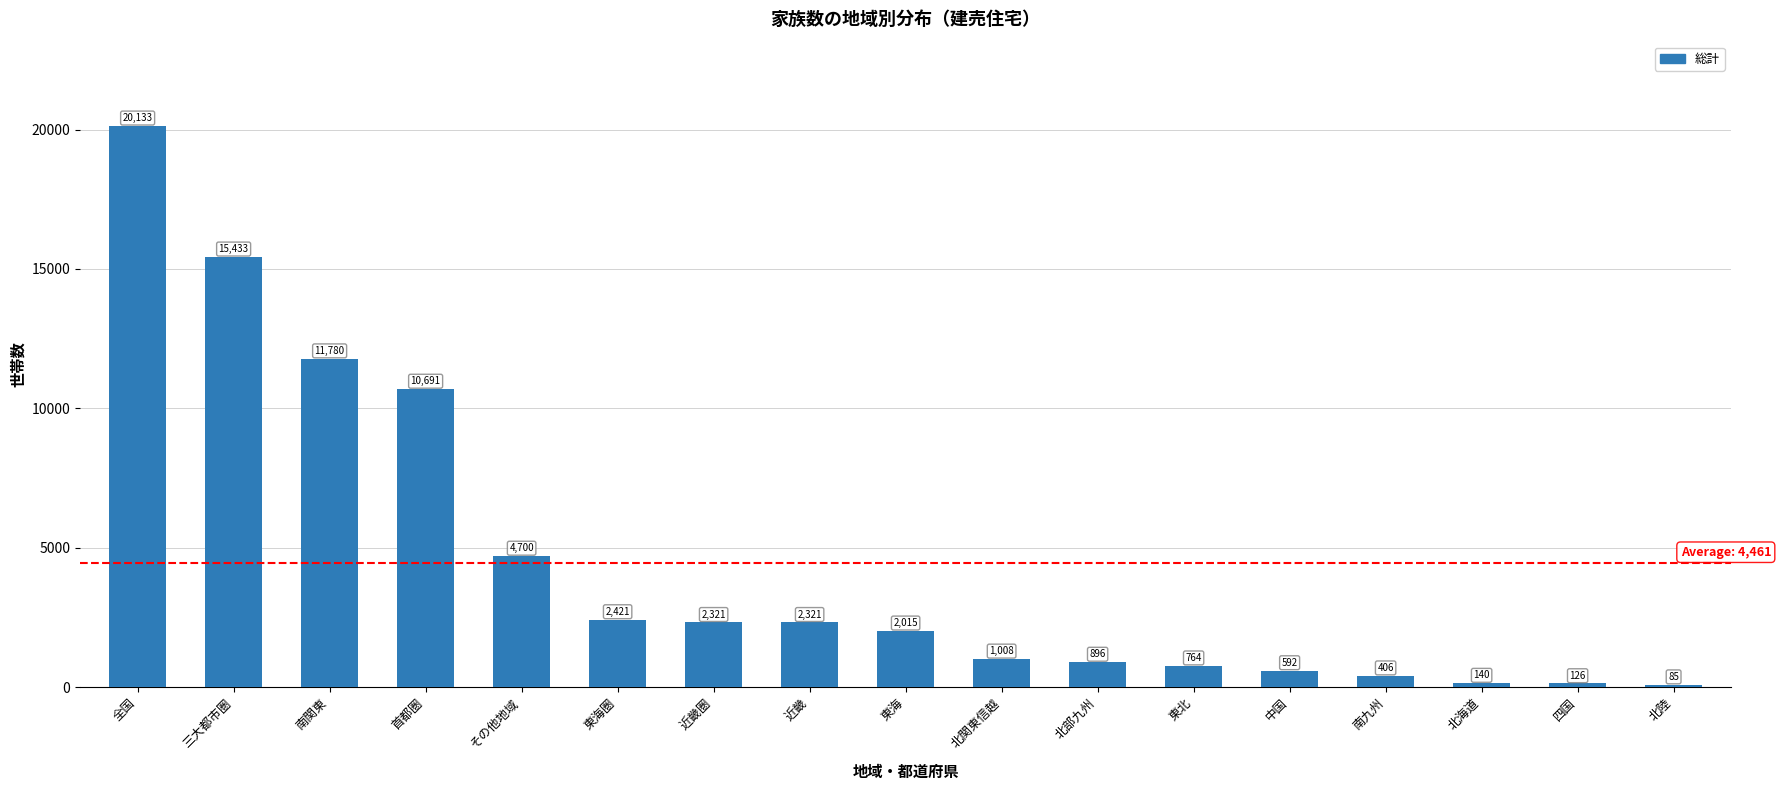

What is the label of the 16th bar from the right?

三大都市圏